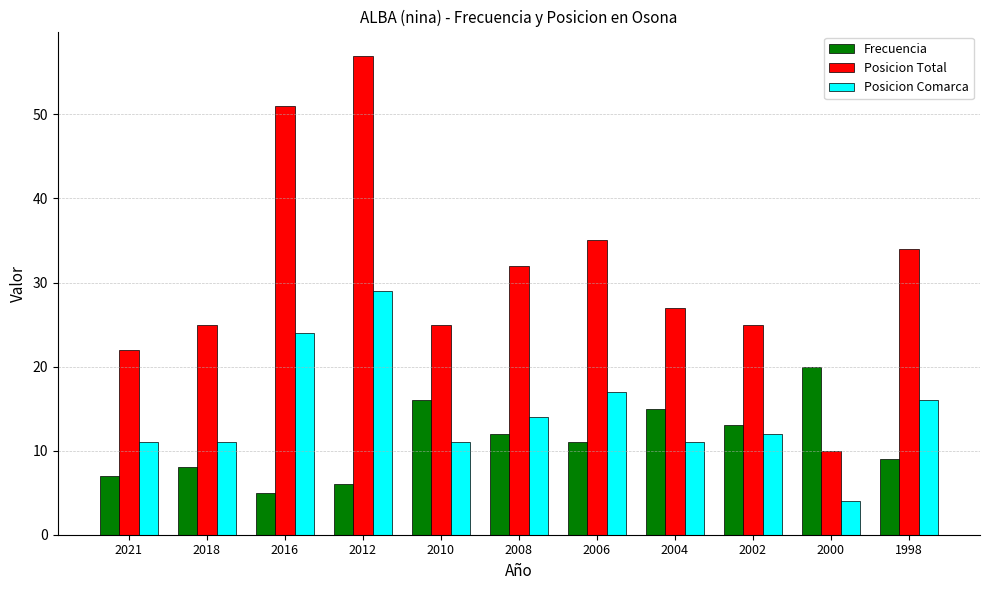

At which label does Frecuencia reach its peak?

2000